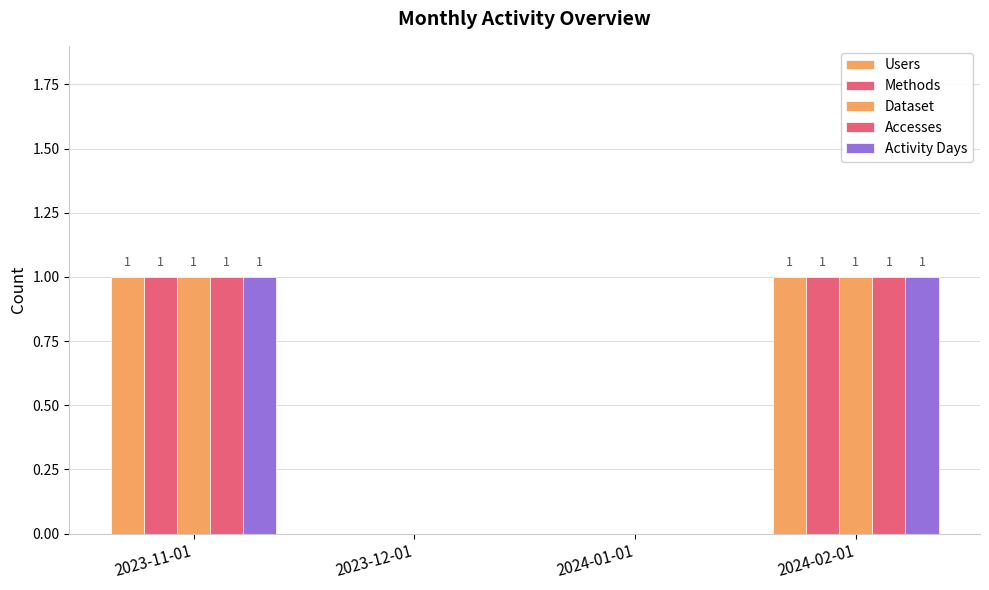

Is it true that Dataset equals 1 at 2023-11-01?

False